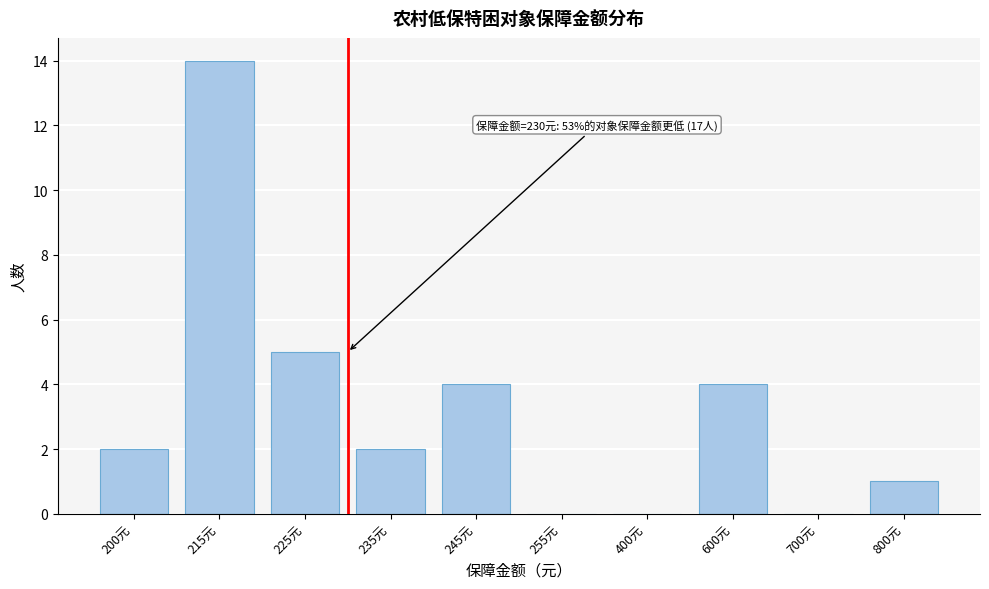

Reading left to right, what are all the values shown in this chart?

200元=2	215元=14	225元=5	235元=2	245元=4	255元=0	400元=0	600元=4	700元=0	800元=1